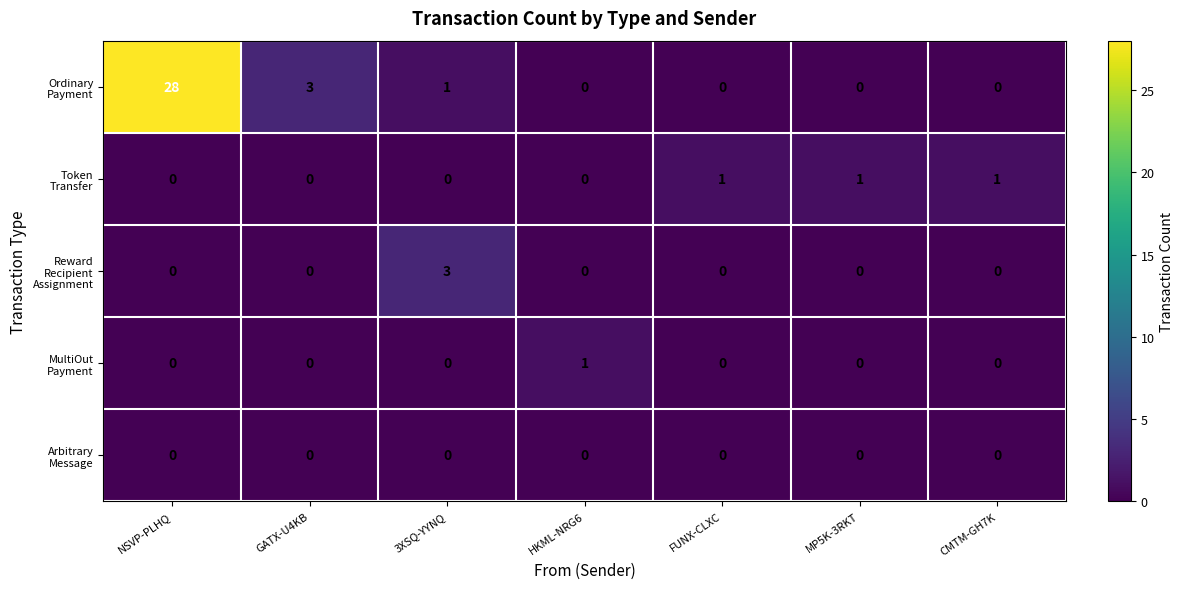

What is the difference between the highest and lowest values at FUNX-CLXC?

1